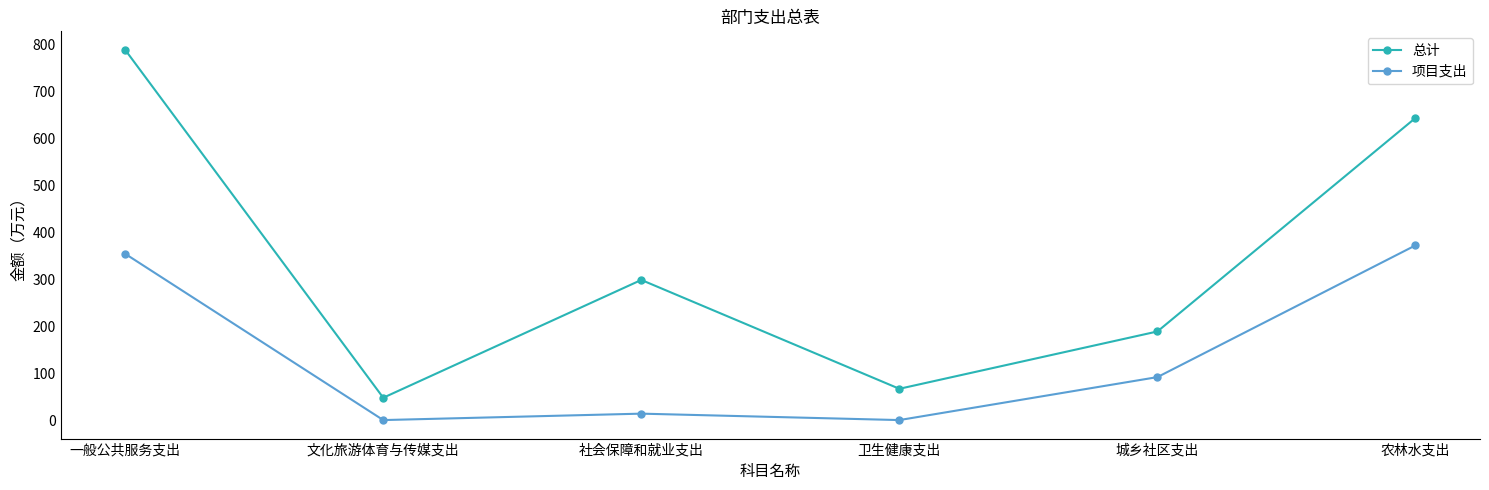

What position from the left is 文化旅游体育与传媒支出?

2